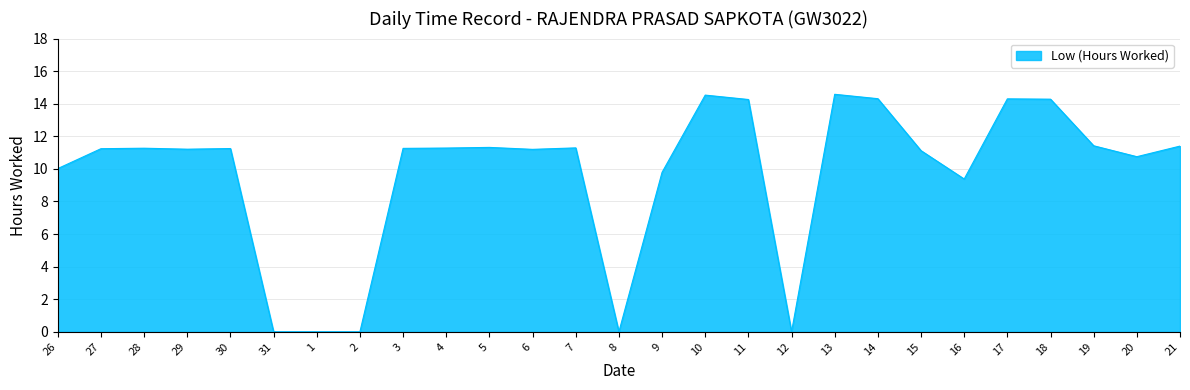

Between 19 and 20, which is larger?

19